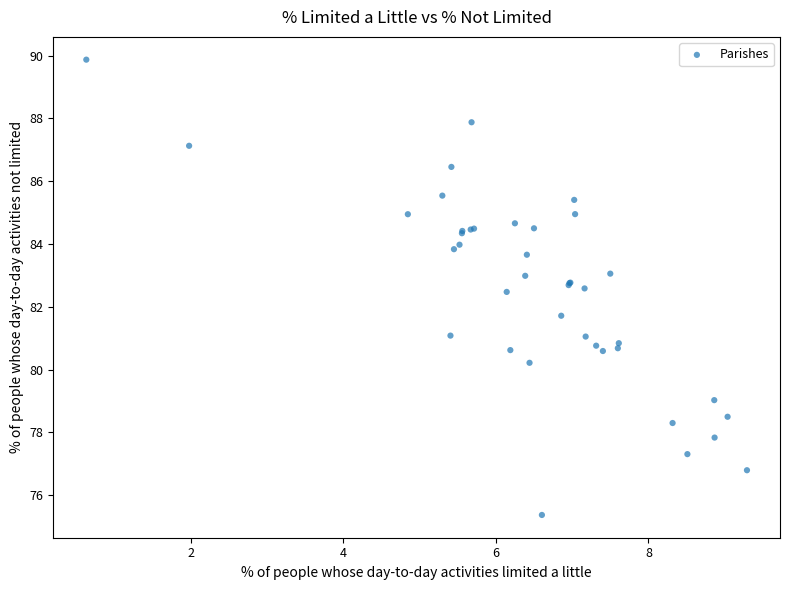

What Y value in the scatter plot is closest to 82?

81.7